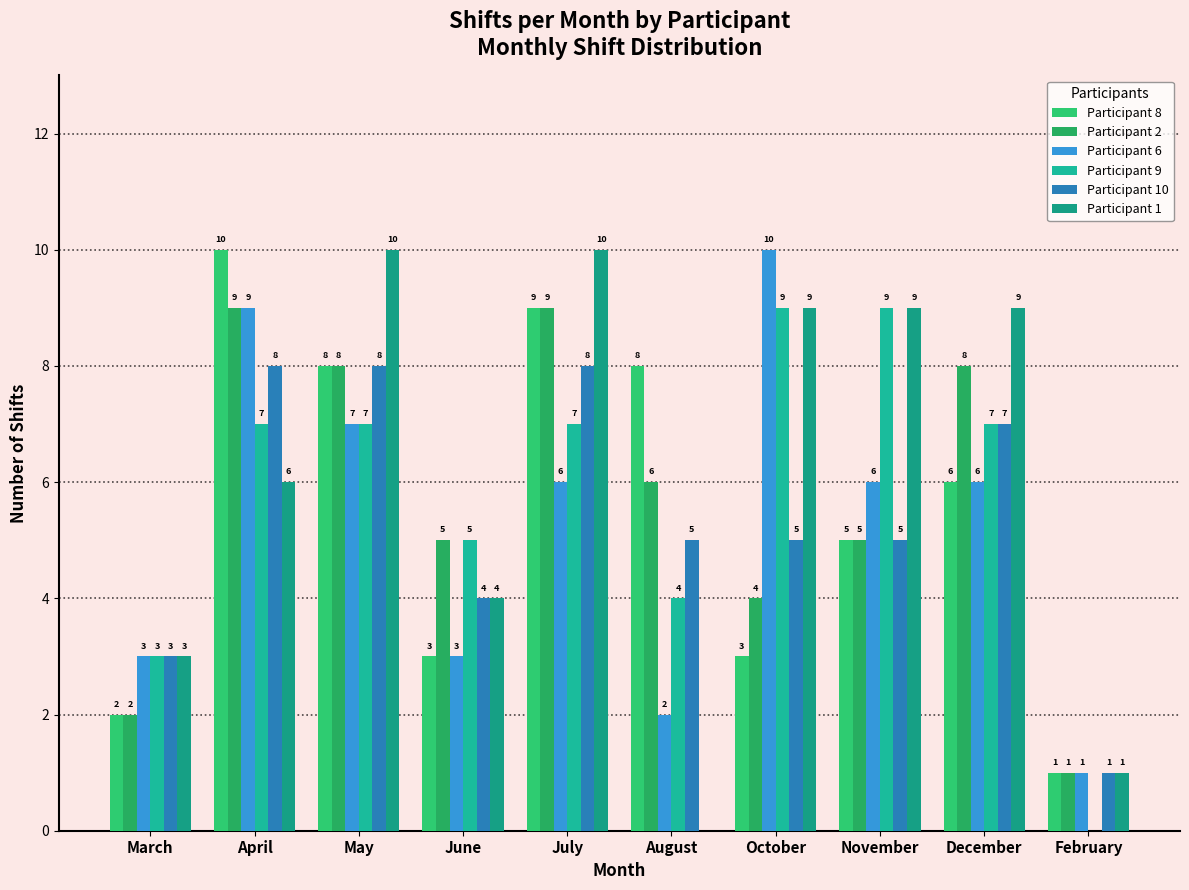

Where does the Participant 9 series first go above 7?

October